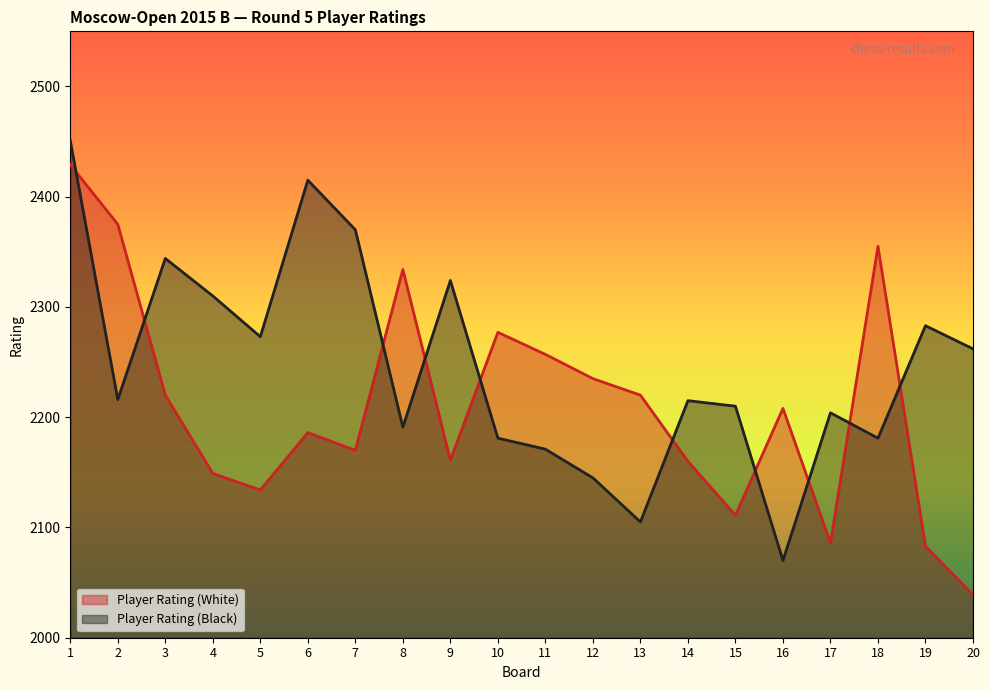

Which series has the largest total across all categories?

Player Rating (Black)